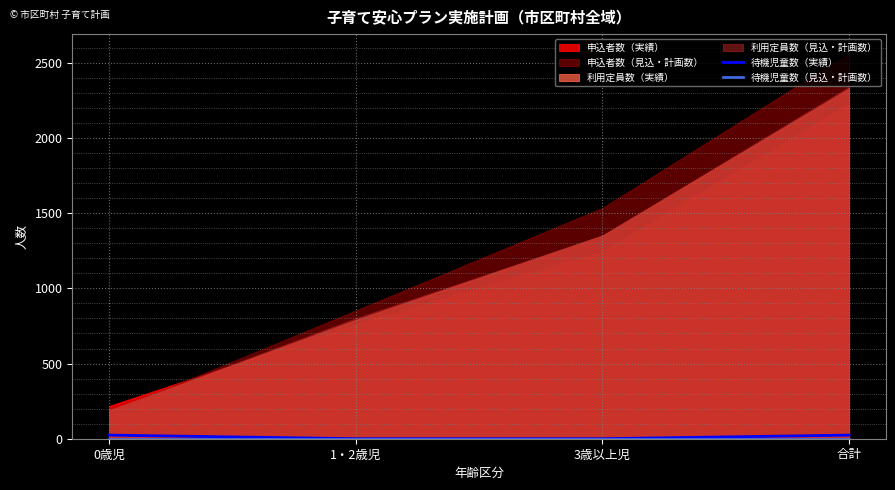

True or false: 待機児童数（実績） has more than 1 interior local peaks.

False